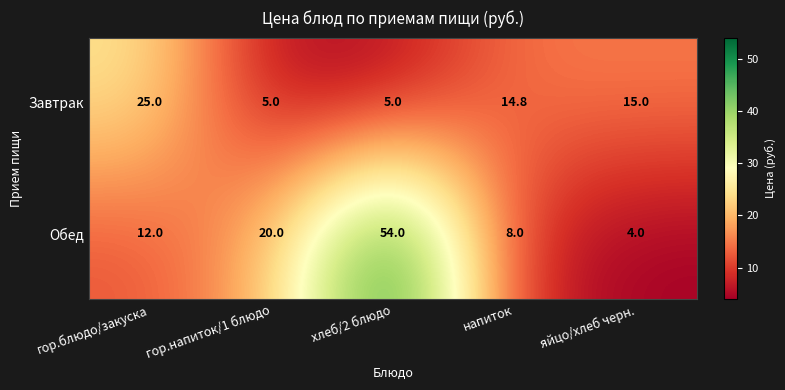

What is the maximum value shown in the chart?

54.0